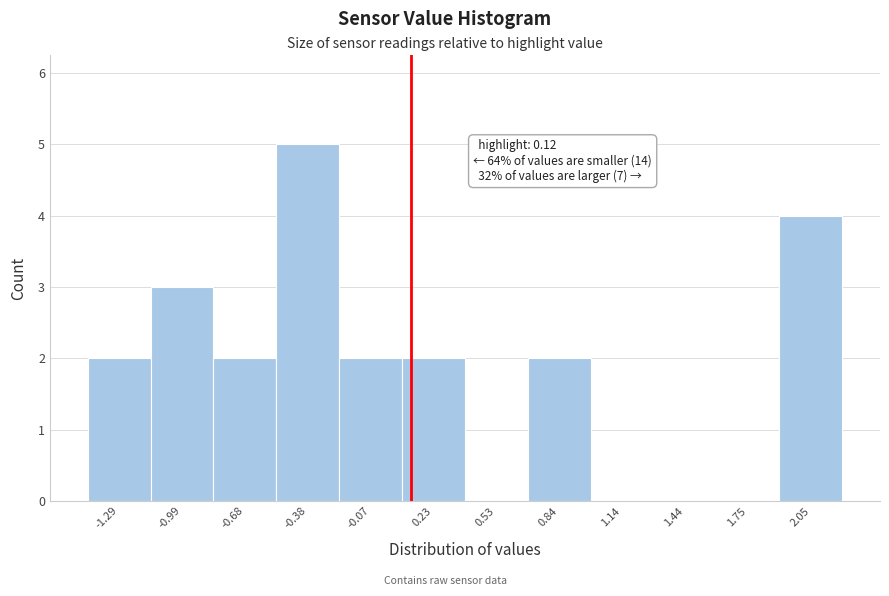

Over which range of the x-axis is the bar tallest?

-0.55 to -0.25